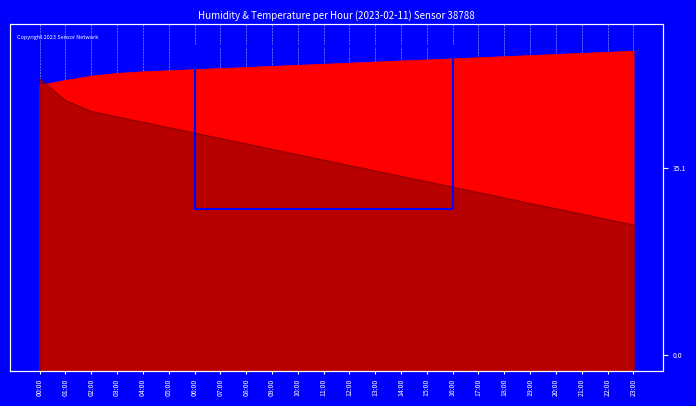

How many intersections are there between humidity and temperature?

1